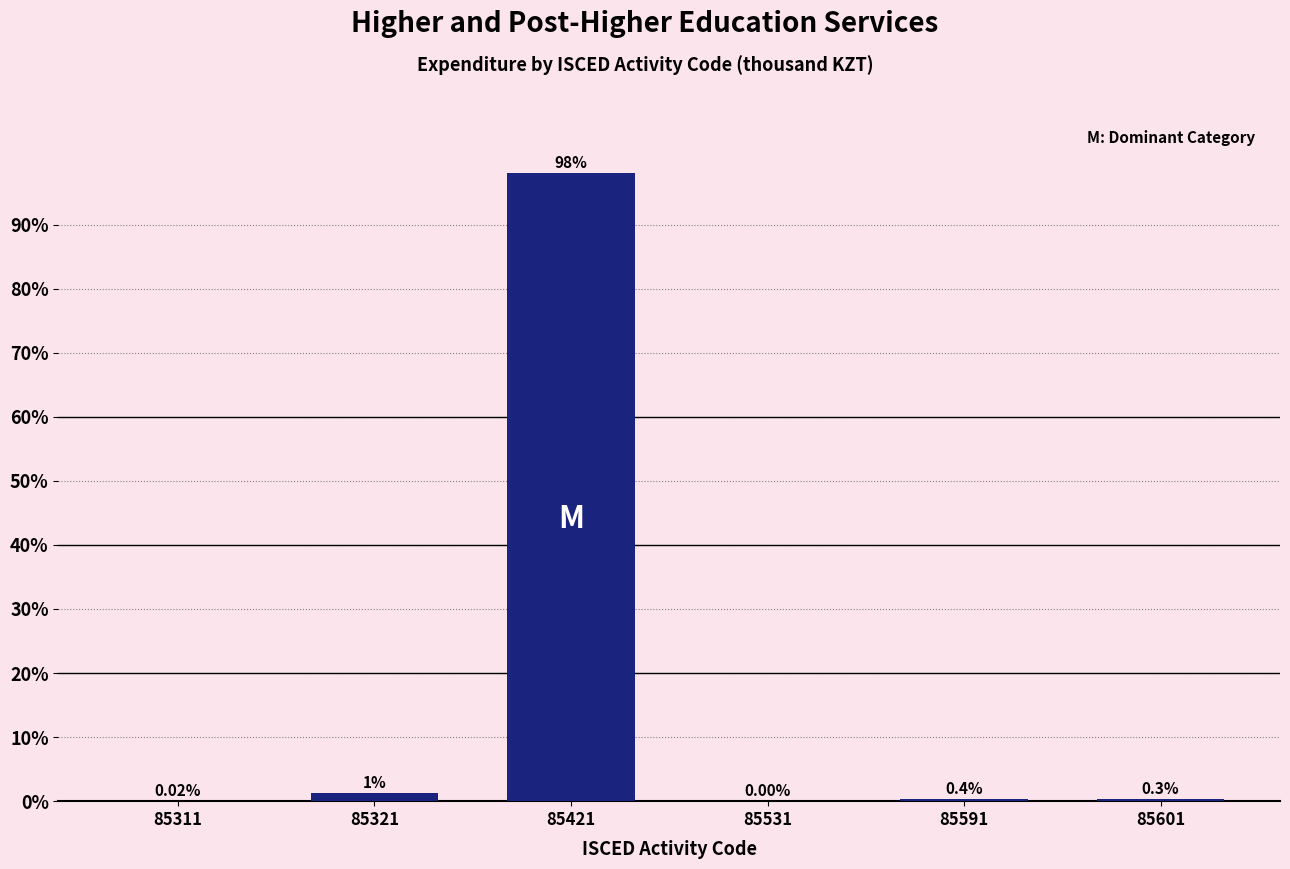

What is the change in value from 85321 to 85601?

-1.0